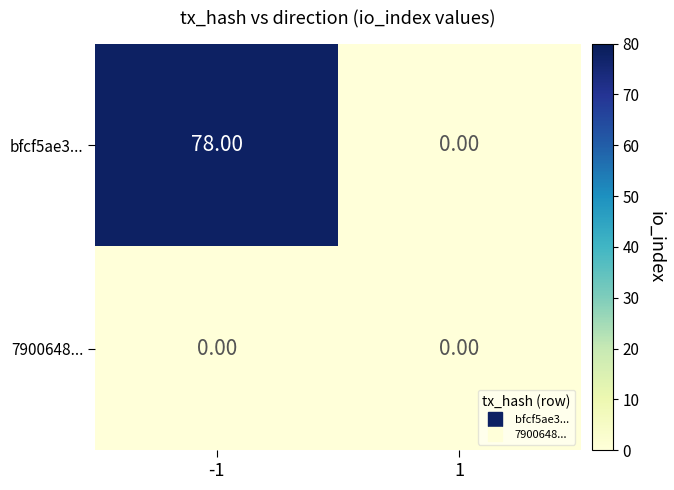

Rank the series by their maximum value, from lowest to highest.

7900648..., bfcf5ae3...